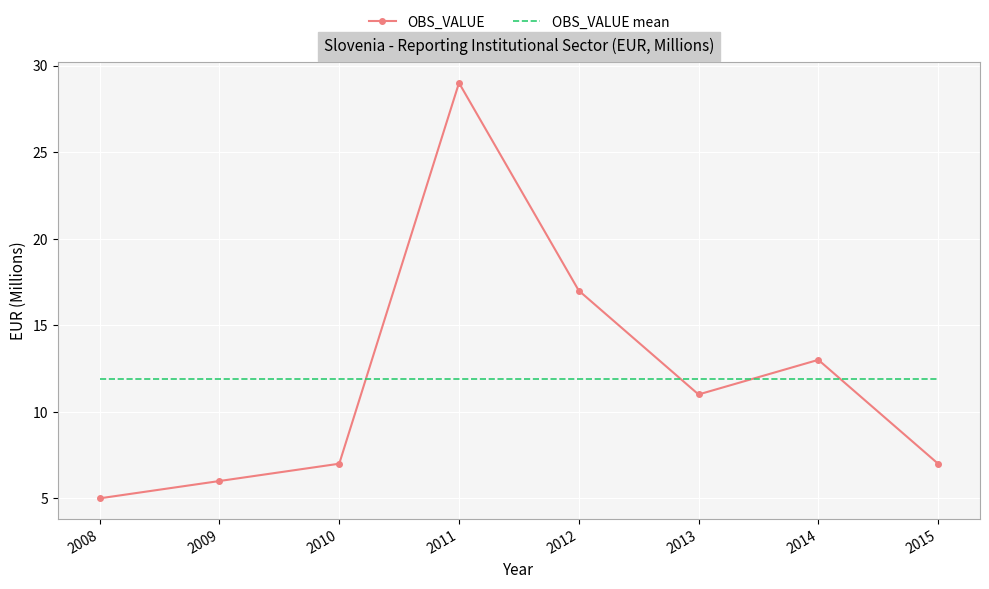

Rank the series by their maximum value, from lowest to highest.

OBS_VALUE mean, OBS_VALUE